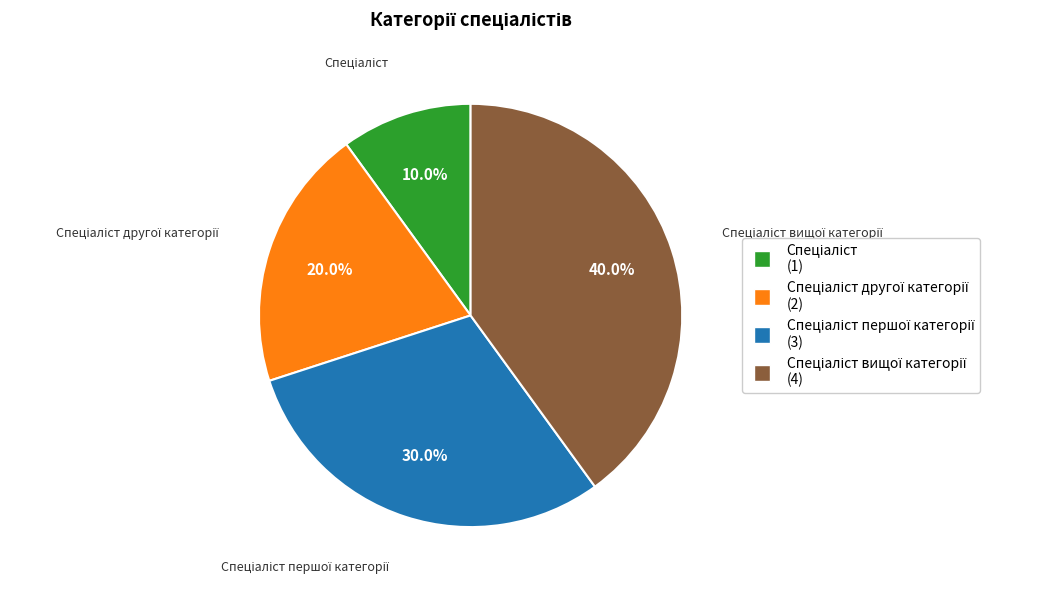

Is there a majority slice in this chart?

No